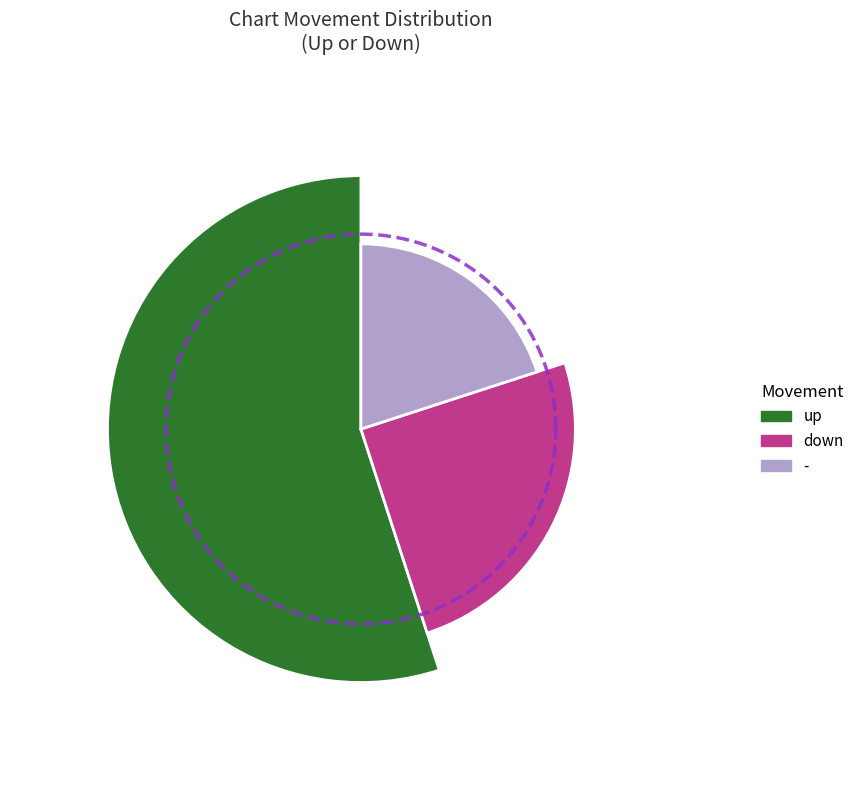

Which slice is the largest?

up